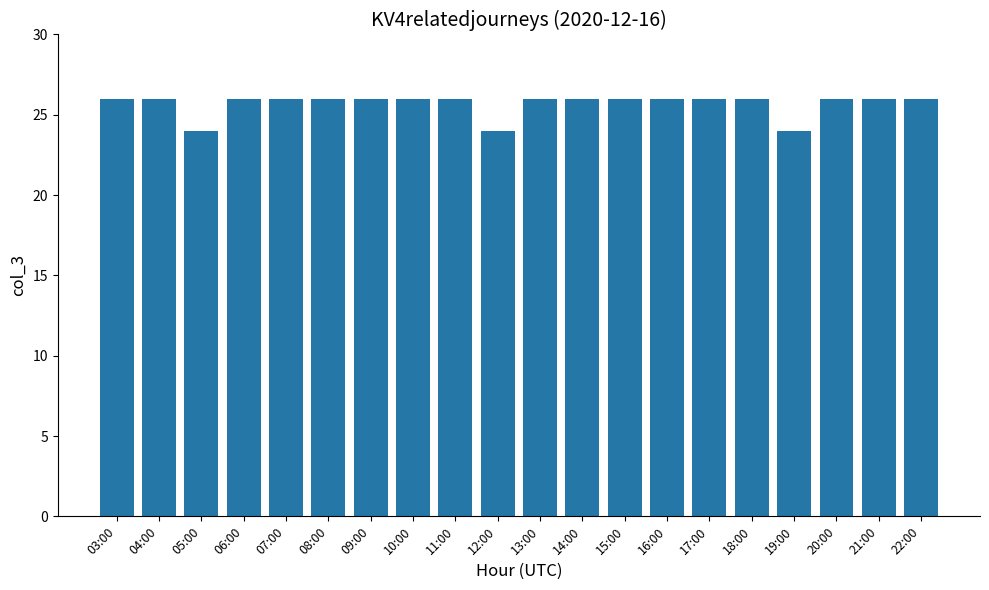

The value at 16:00 is 26. True or false?

True